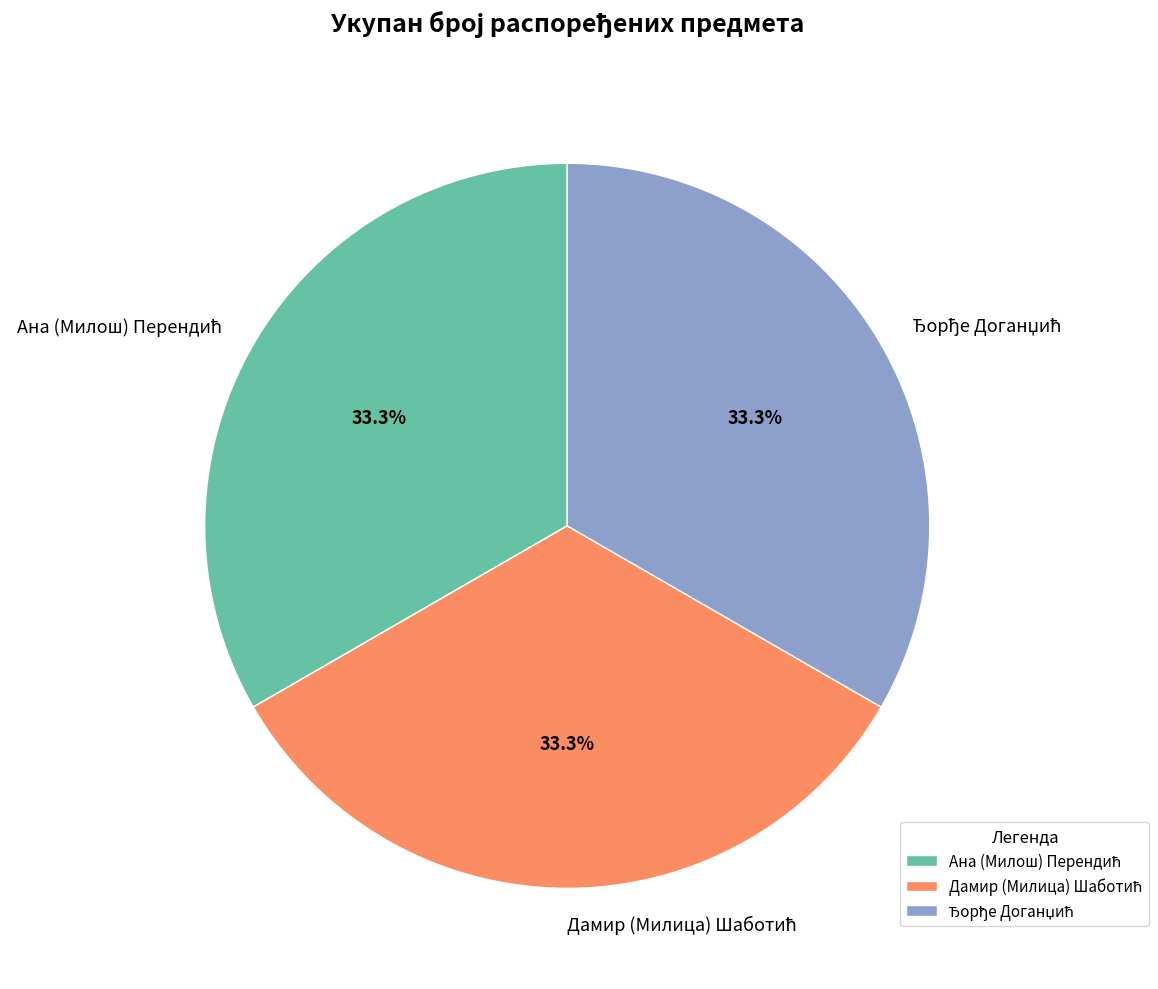

Is there a majority slice in this chart?

No